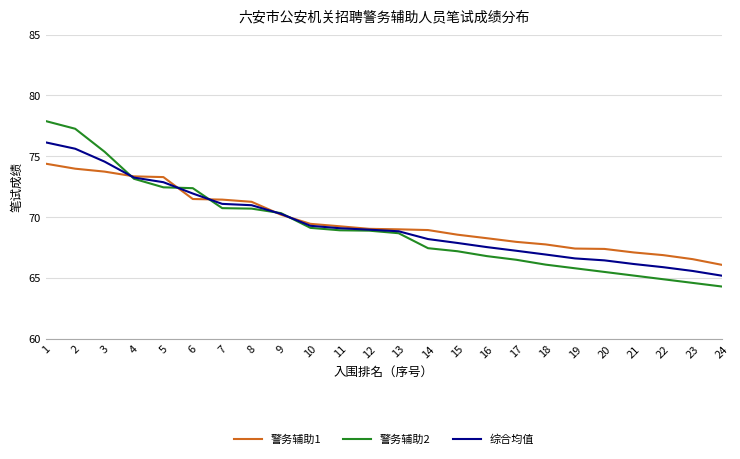

At how many categories does at least one series exceed 76?

2